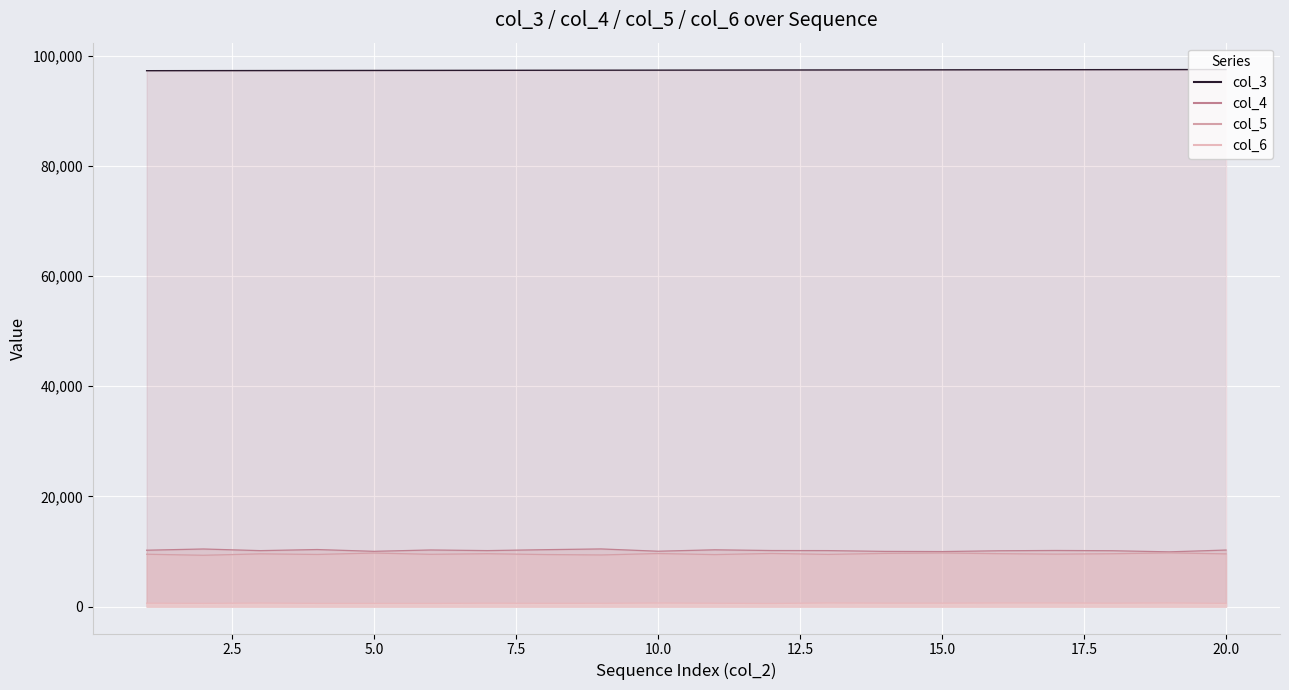

What is the difference between the maximum and second lowest values in the col_5 series?

380